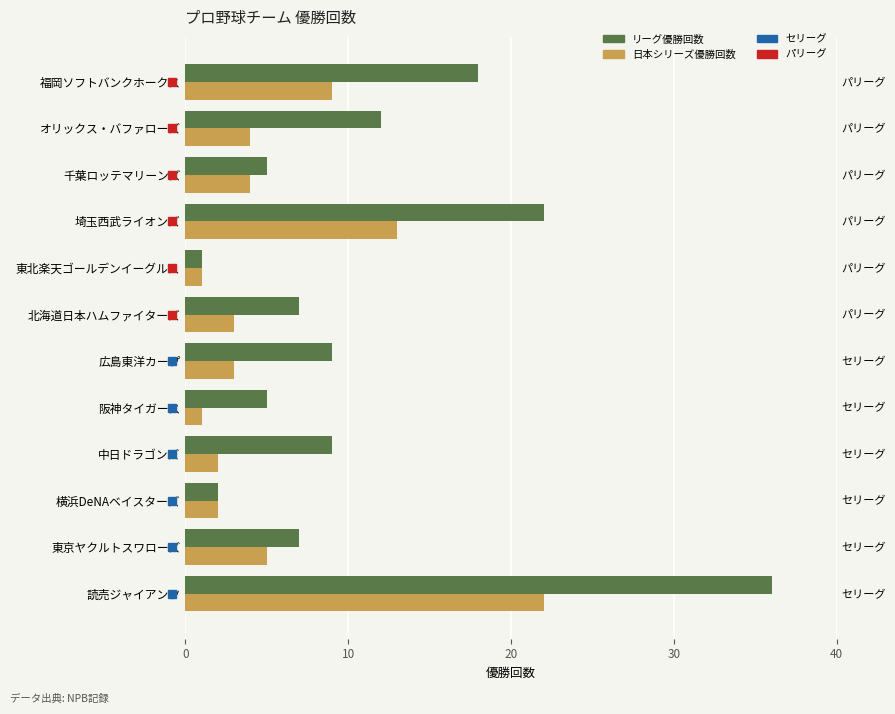

What is the label of the 4th bar from the right?

埼玉西武ライオンズ